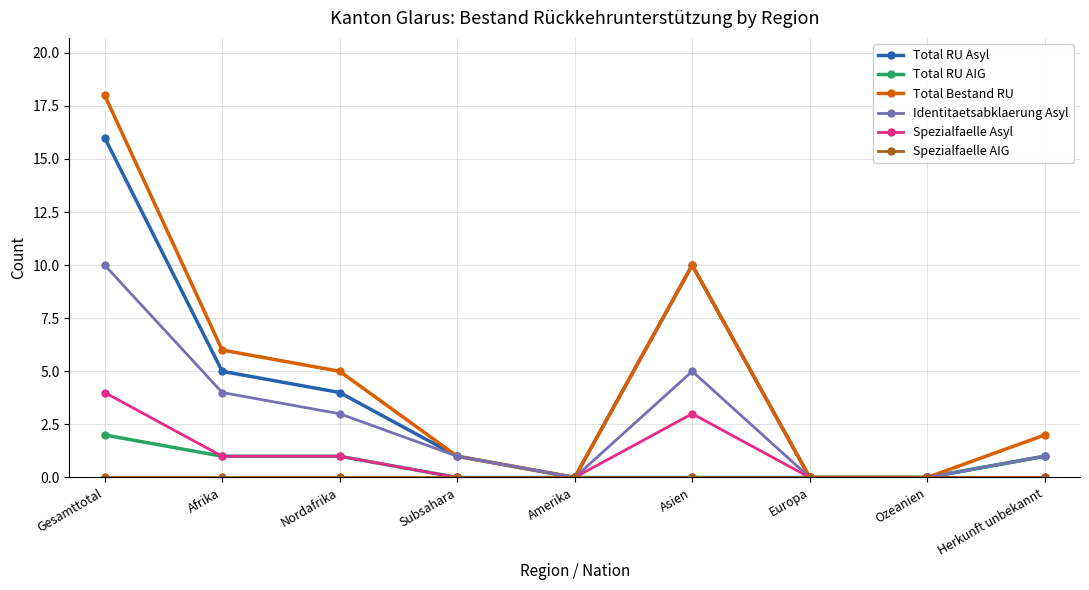

Is the value of Identitaetsabklaerung Asyl at Asien greater than the value of Spezialfaelle Asyl at Gesamttotal?

Yes